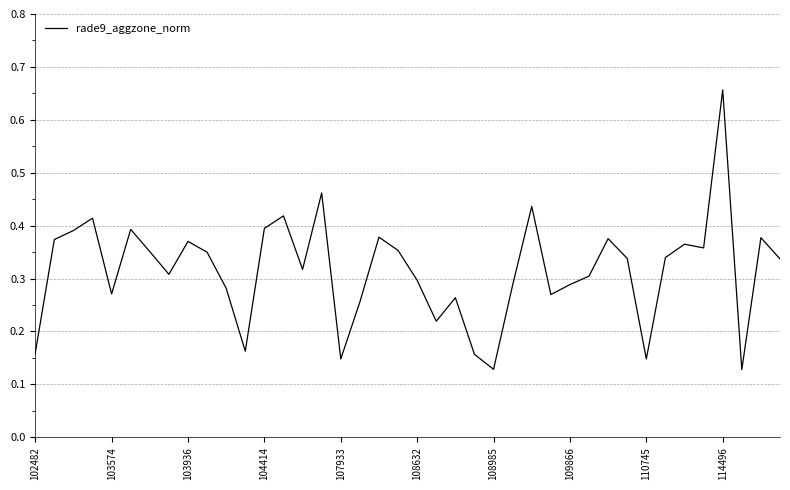

What is the difference between the maximum and minimum values?

0.5